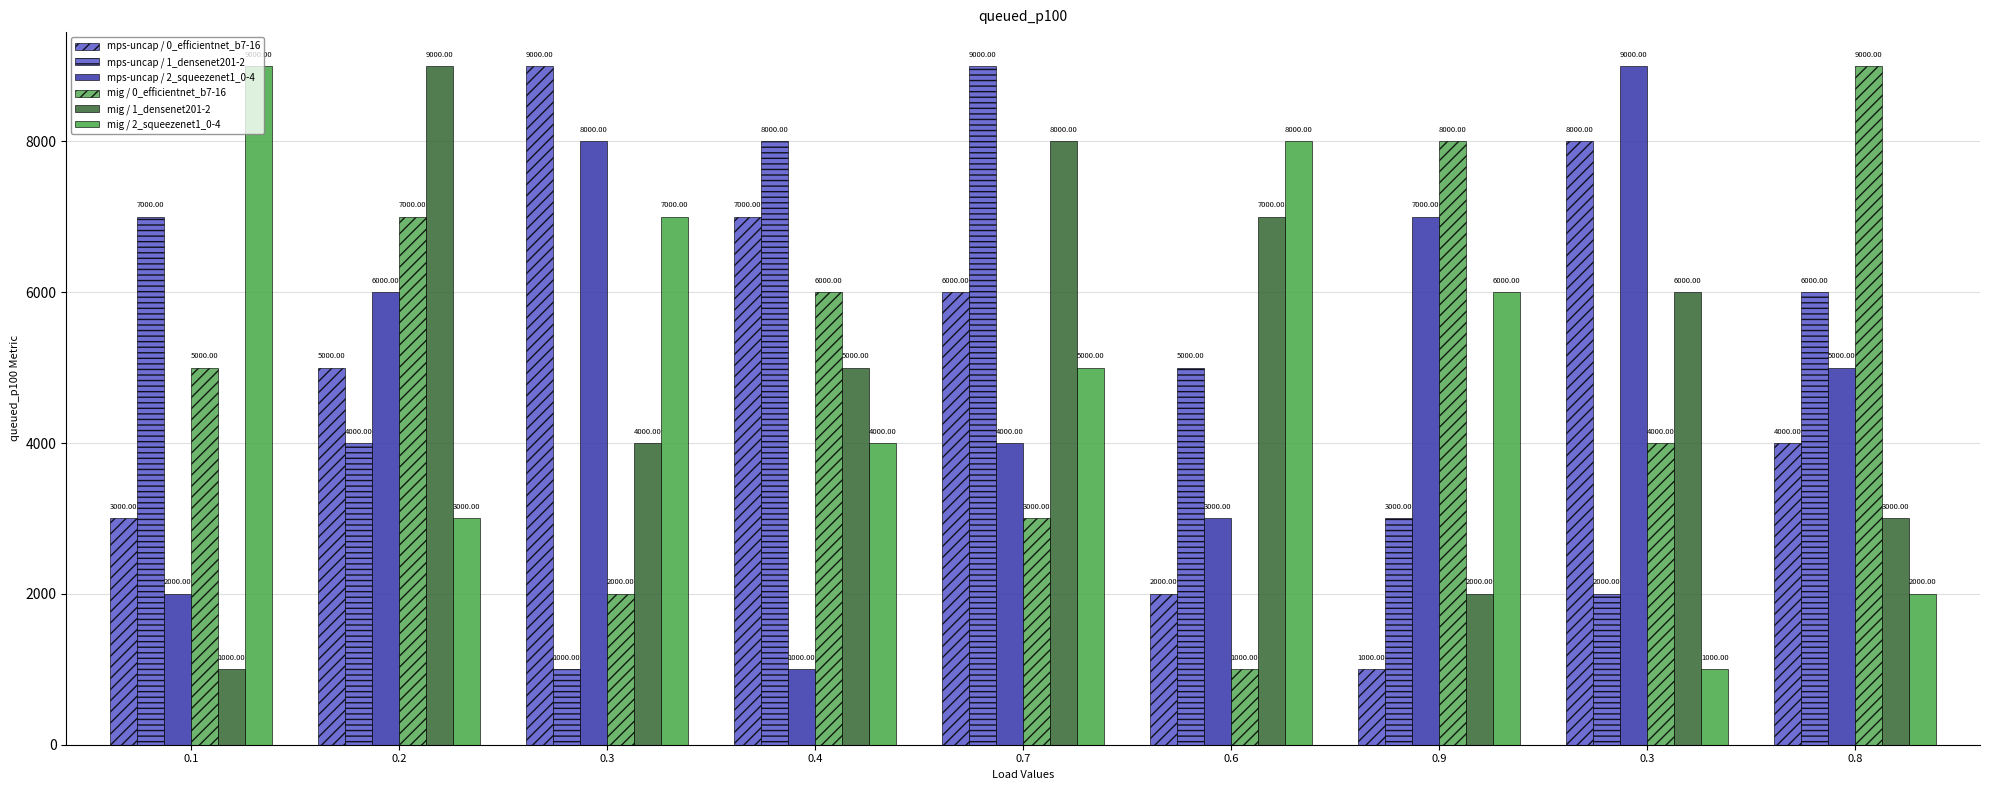

Which series has the largest total across all categories?

mps-uncap / 0_efficientnet_b7-16